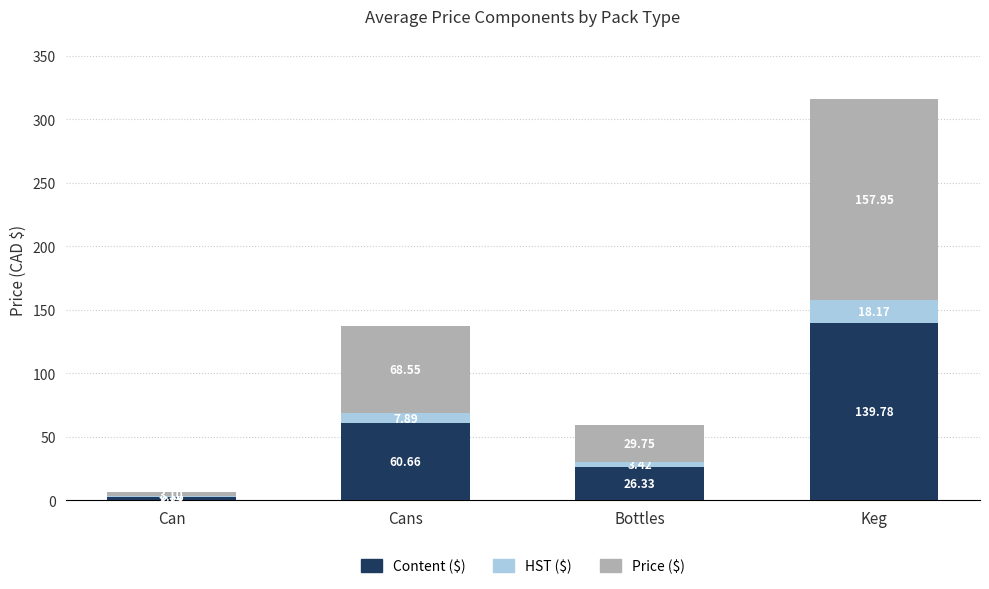

What is the sum of the Content ($) values at Keg and Bottles?

166.1